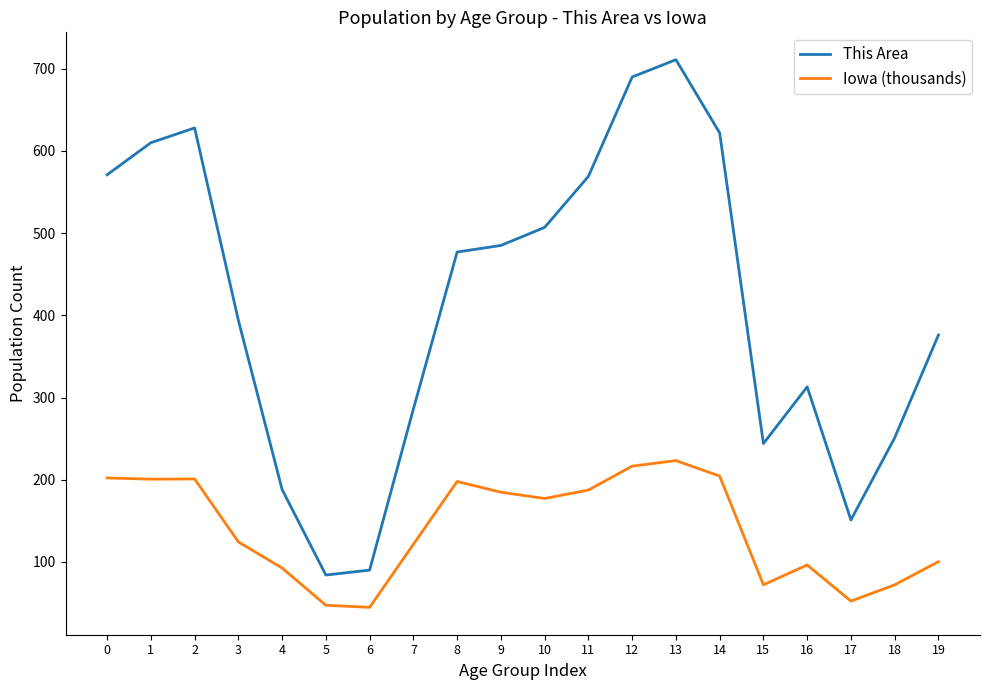

What is the spread (max minus min) of values at 14?

417.6